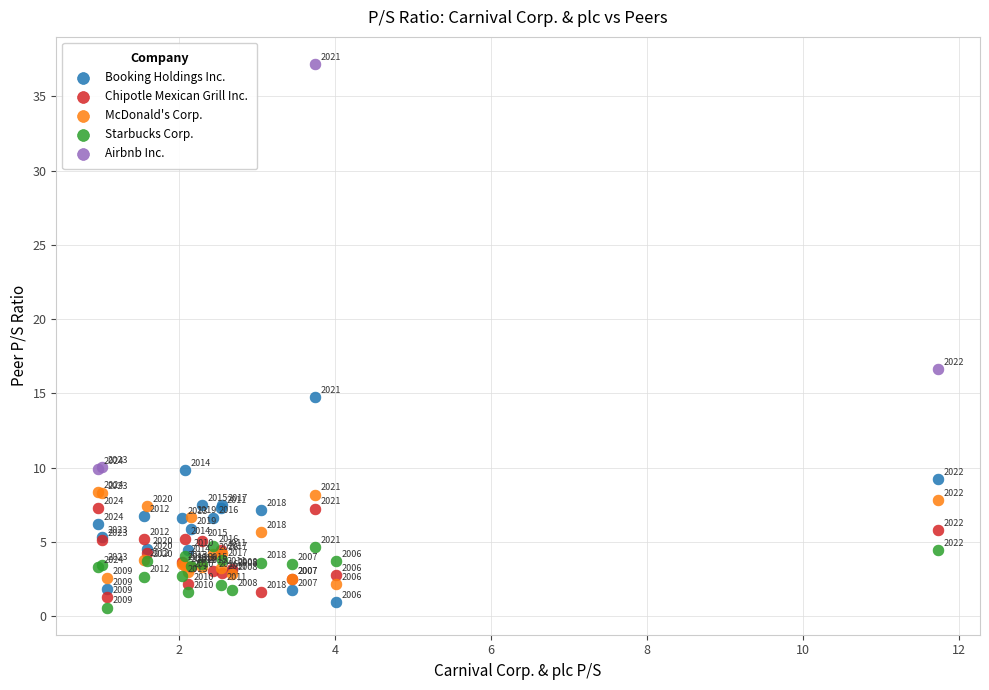

Which series has the largest Y range (max minus min)?

Airbnb Inc.